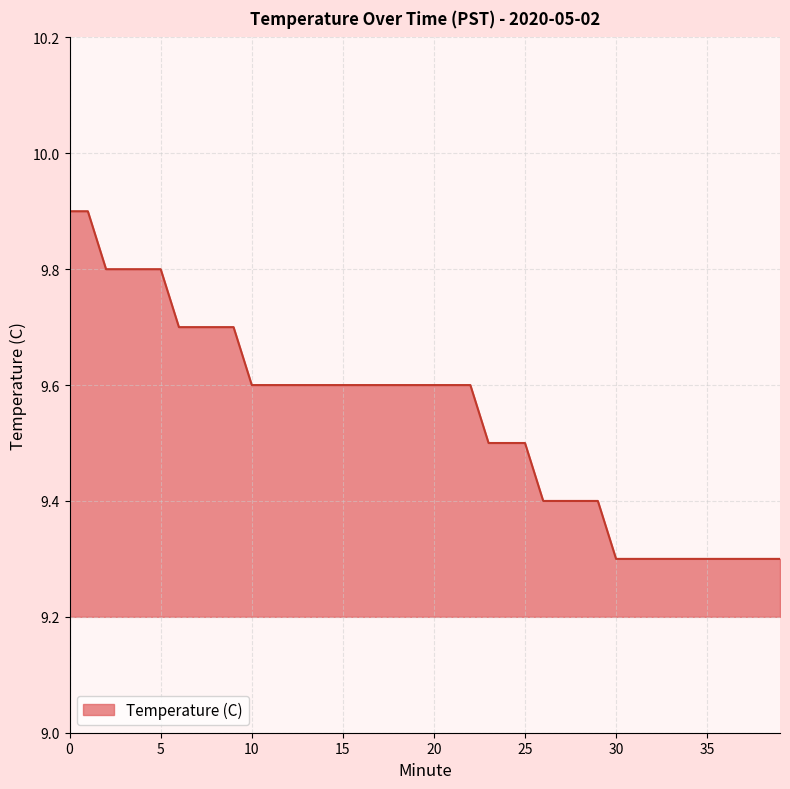

What is the difference between the second highest and minimum values?

0.6